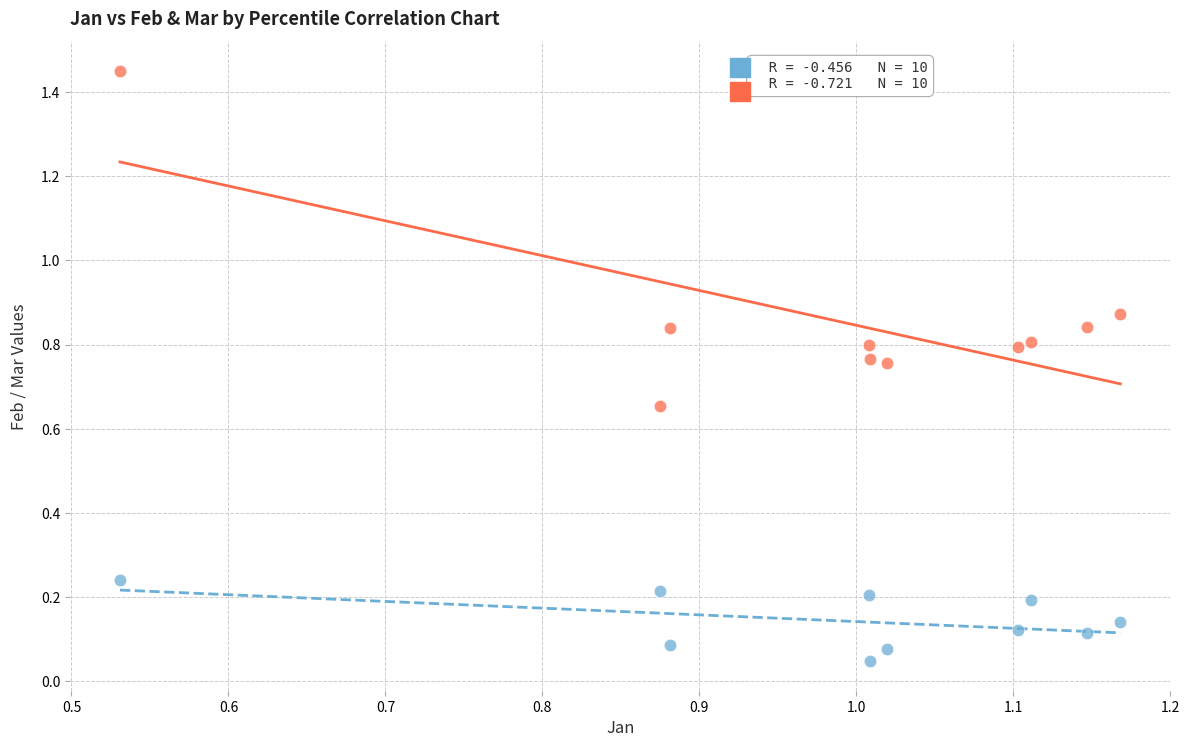

Which series has the largest Y range (max minus min)?

Mar